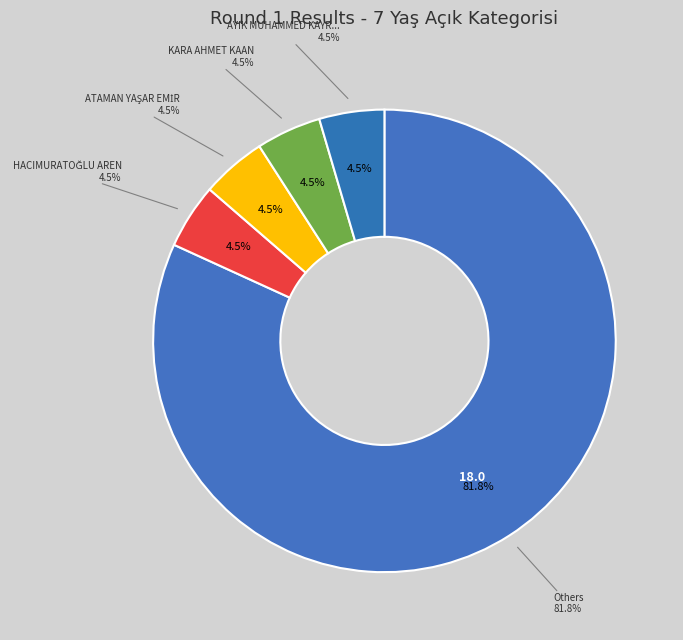

Is it true that BİLGİN DORUK is 18% of the pie?

False